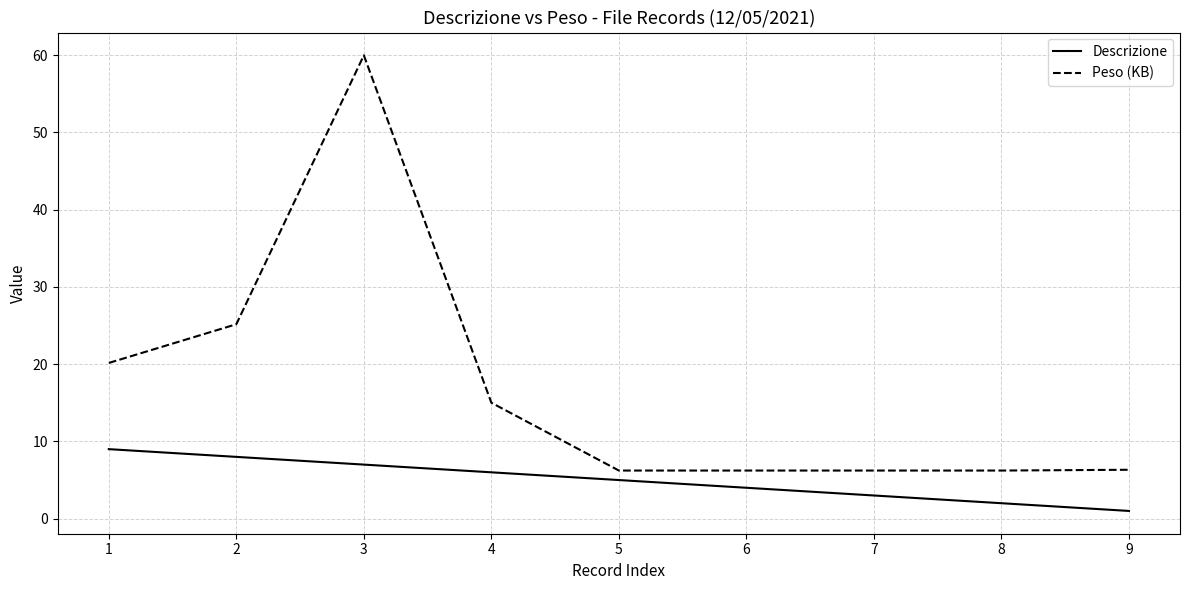

Which series has the largest total across all categories?

Peso (KB)